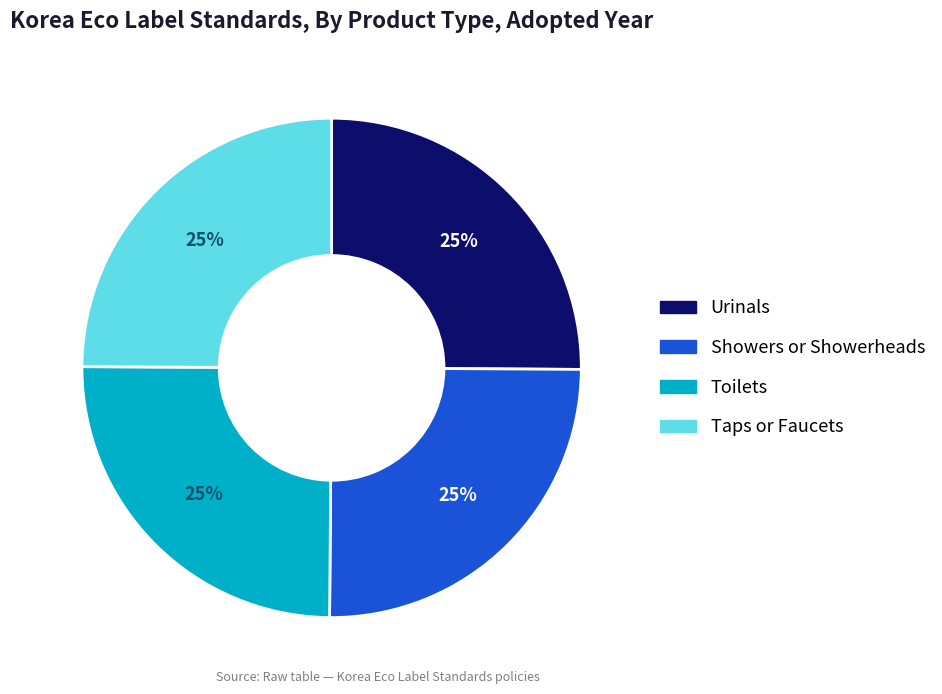

Does Taps or Faucets represent more than half of the total?

No